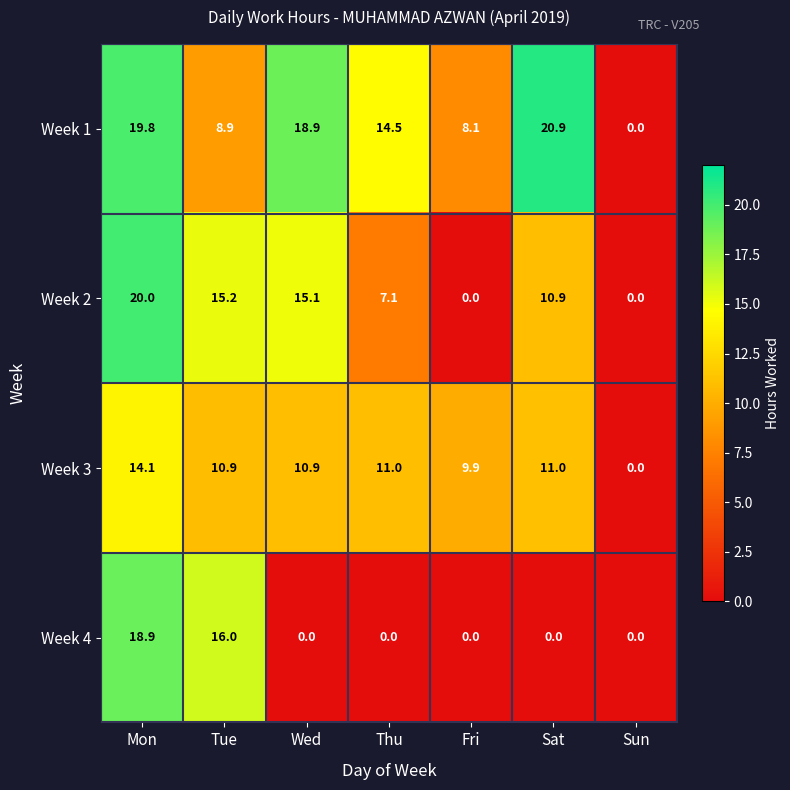

Which series has the widest spread of values?

Week 1